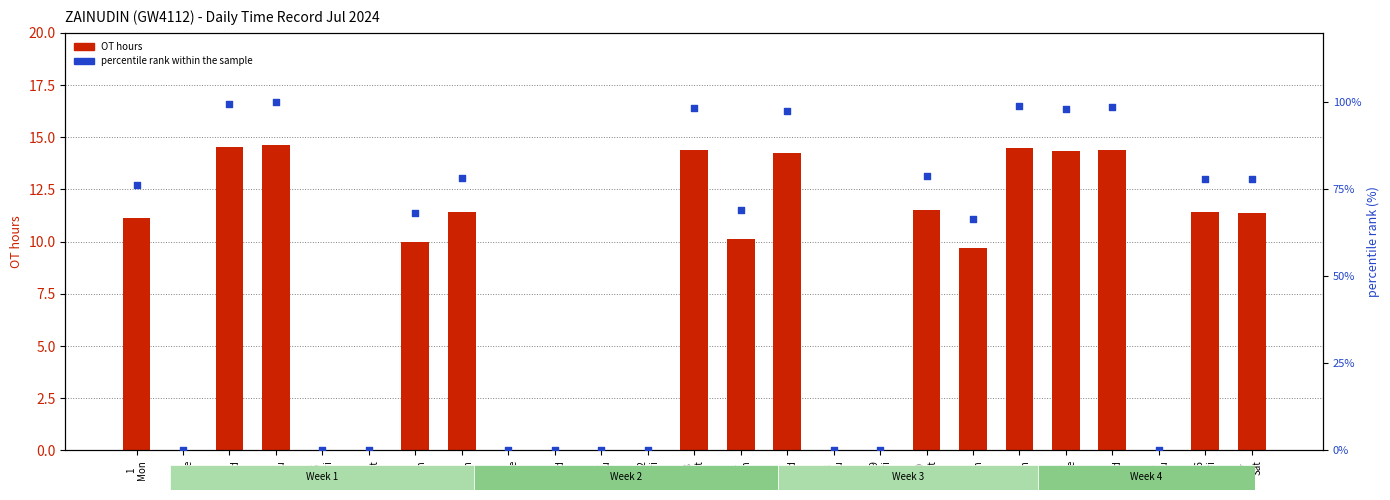

Which series contains the highest Y value?

percentile rank within the sample